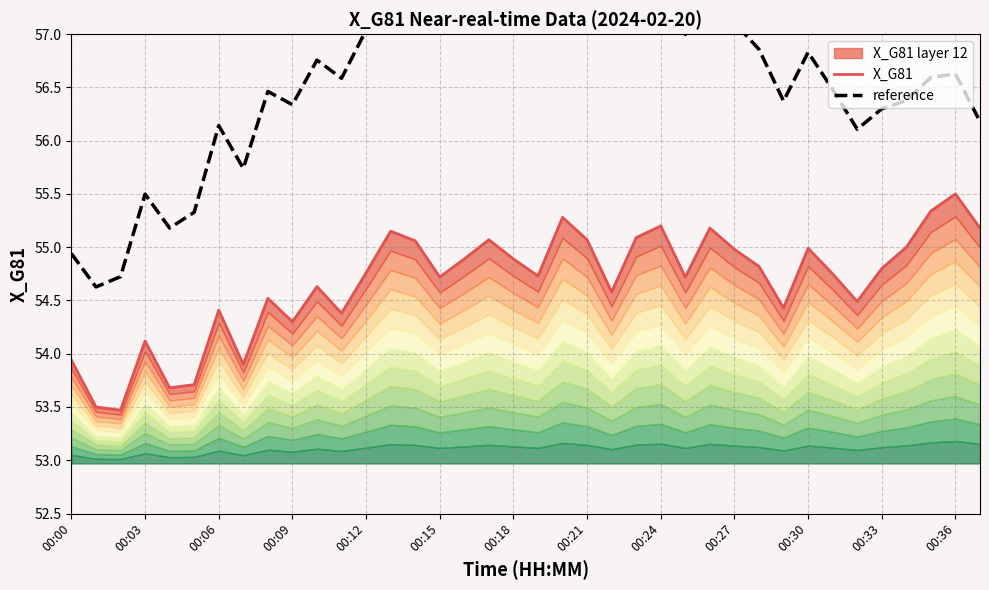

Count the number of categories in the chart.

38